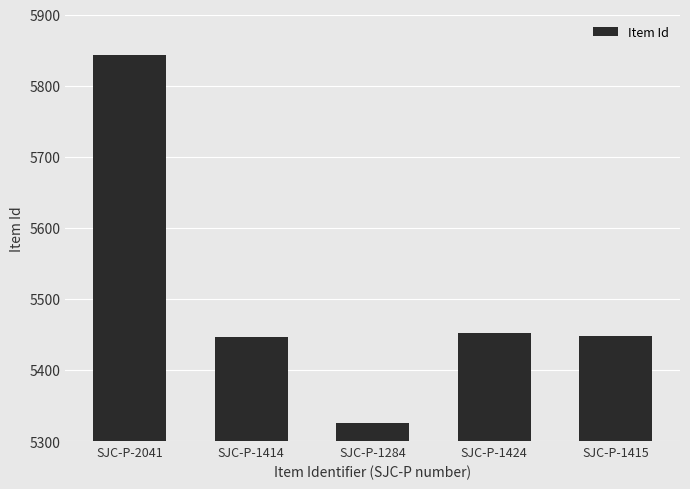

Which has a higher value, SJC-P-1284 or SJC-P-1414?

SJC-P-1414